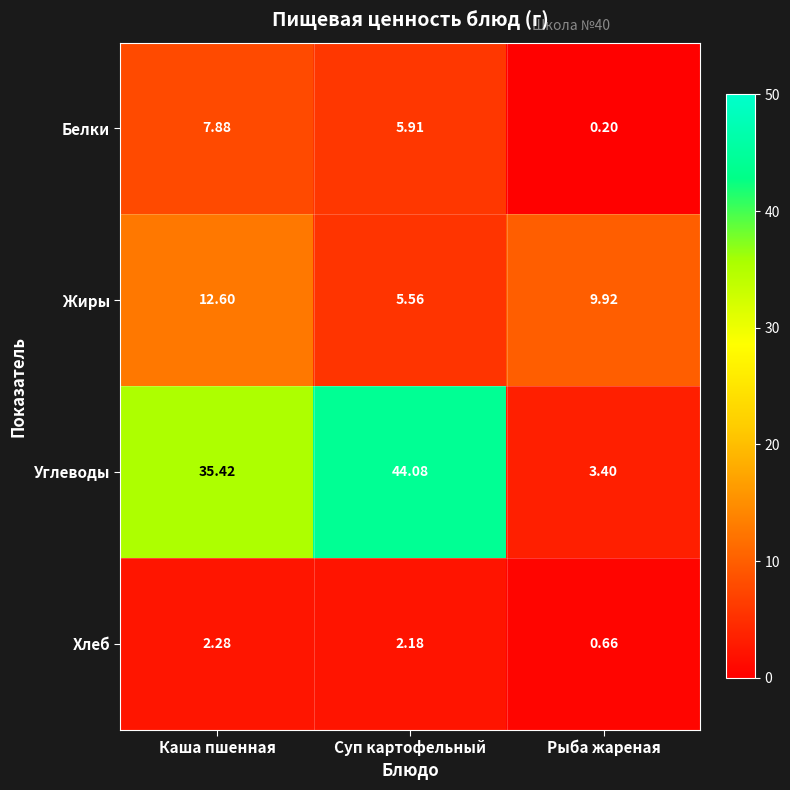

List the series in order of their peak value, lowest first.

Хлеб, Белки, Жиры, Углеводы